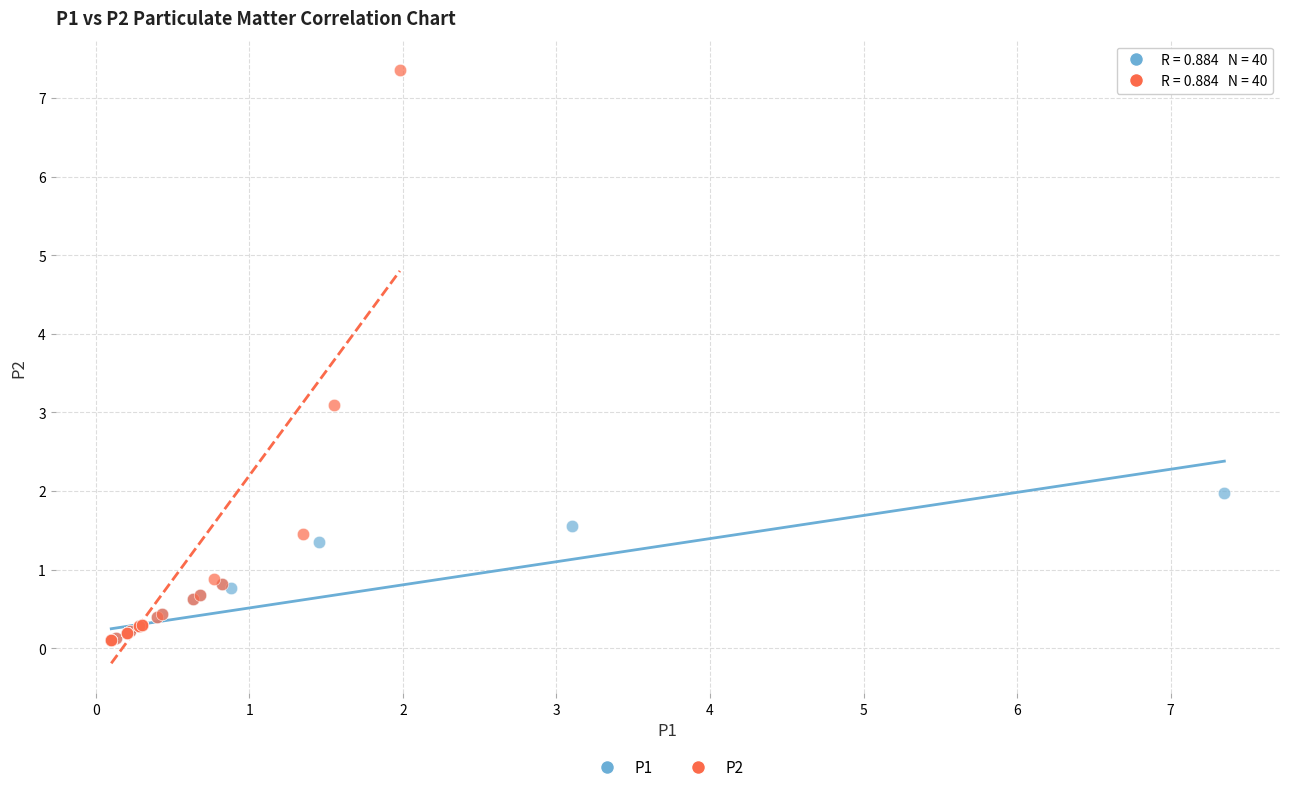

Which series has the largest Y range (max minus min)?

P2